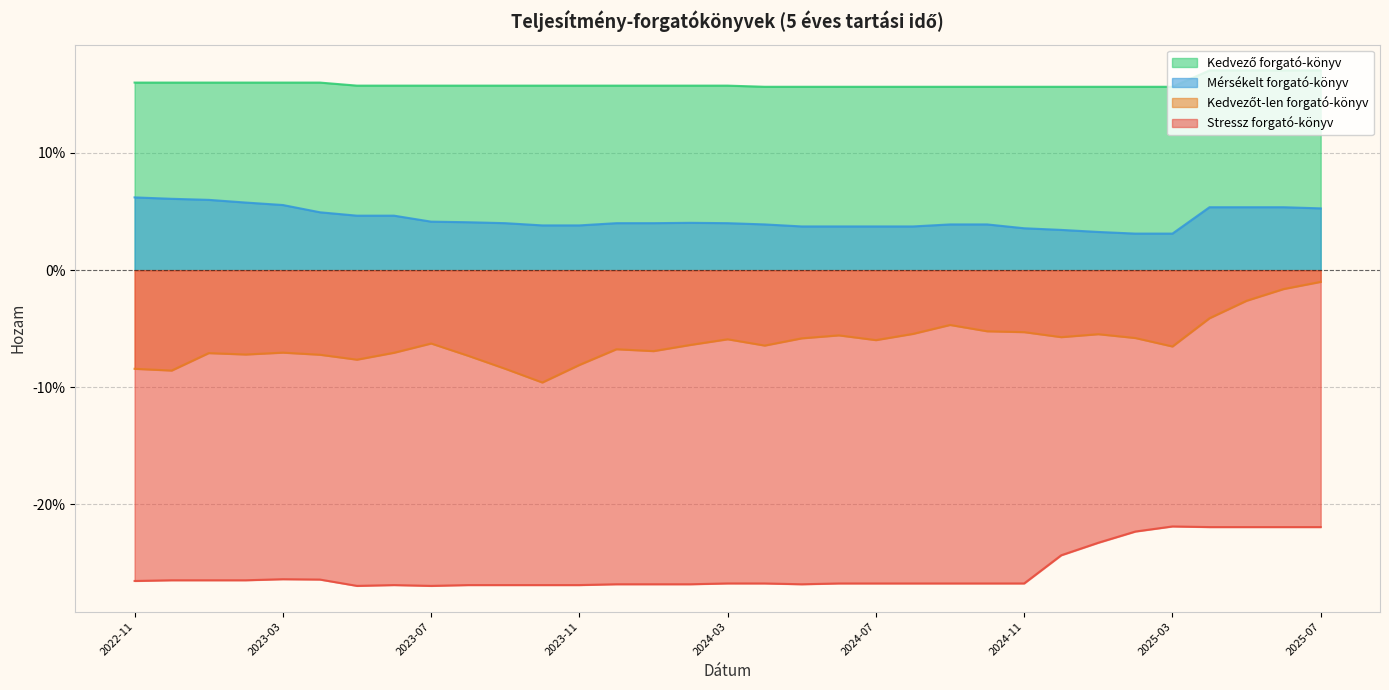

At 2024-10, list the series in order from largest to smallest.

Kedvező forgató-könyv, Mérsékelt forgató-könyv, Kedvezőt-len forgató-könyv, Stressz forgató-könyv